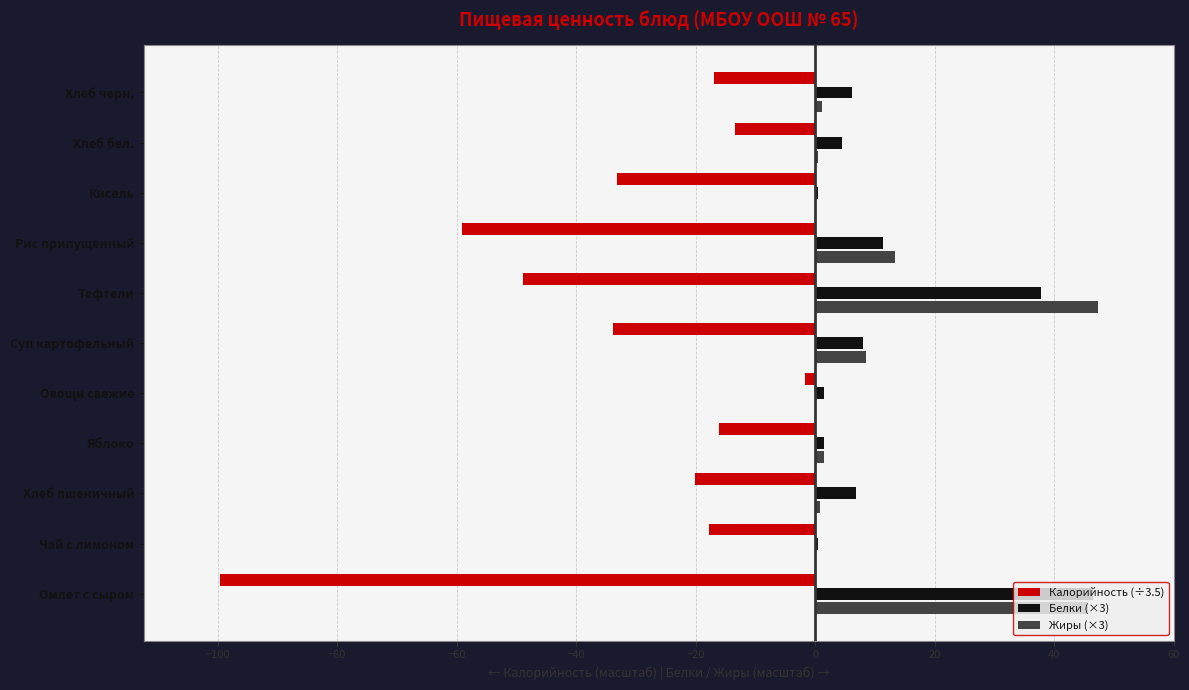

The value of Белки (×3) at Рис припущенный is 11.3. True or false?

True